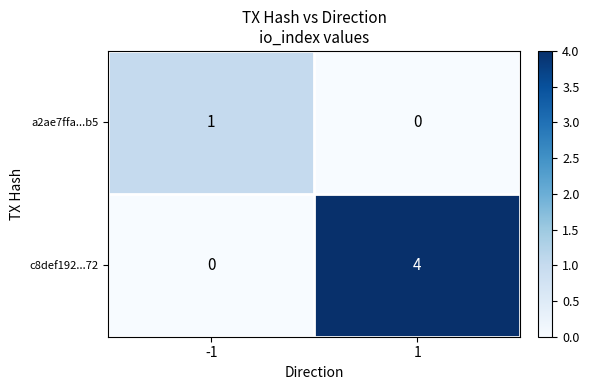

At which category is the sum across all series the highest?

1